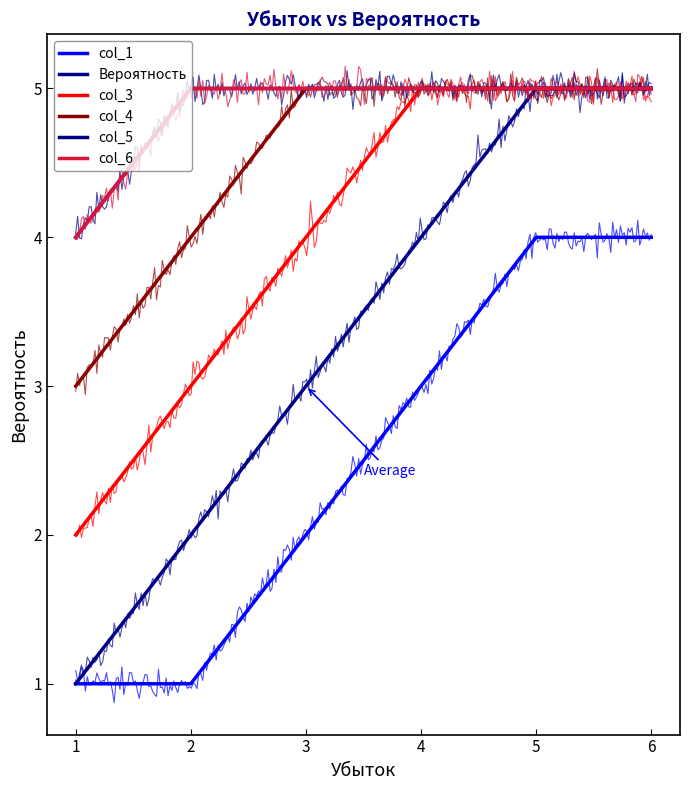

Which series has the largest total across all categories?

col_5